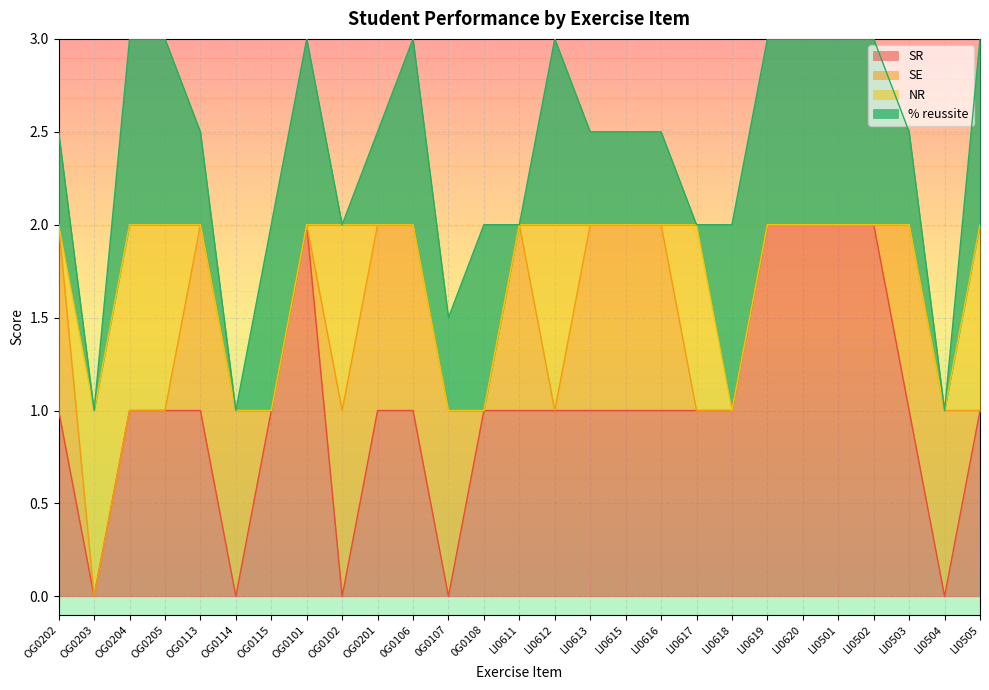

What is the label of the 14th point from the right?

LI0611